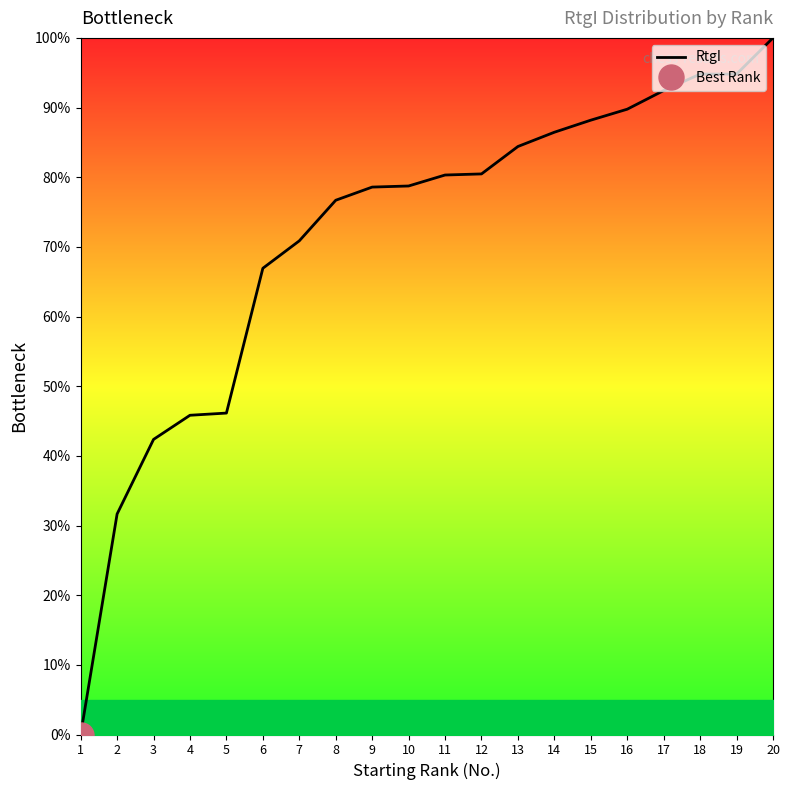

Where does the data first go above 80?

11